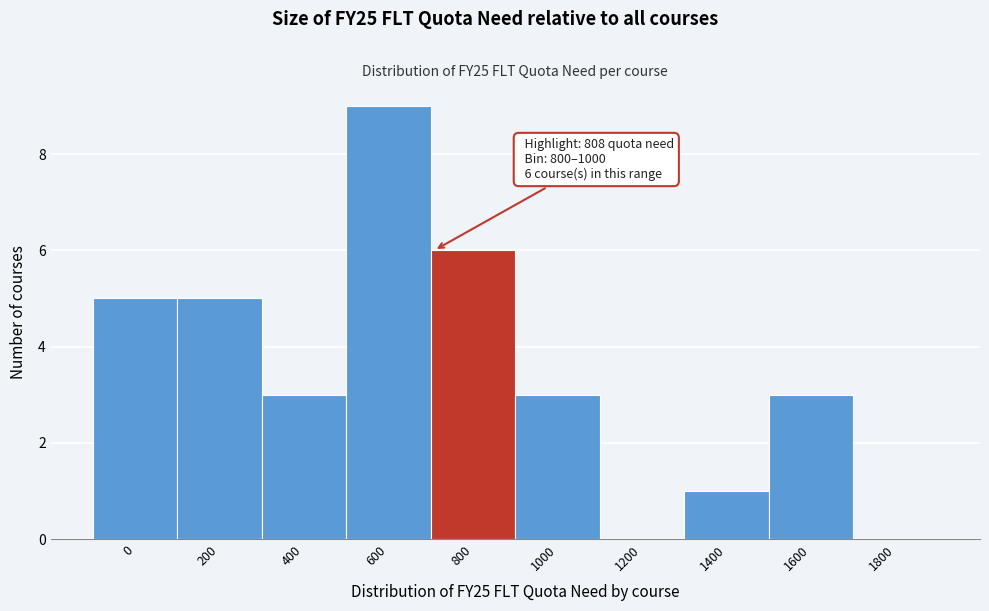

Reading left to right, transcribe all the data shown in this chart.

0=5	200=5	400=3	600=9	800=6	1000=3	1200=0	1400=1	1600=3	1800=0